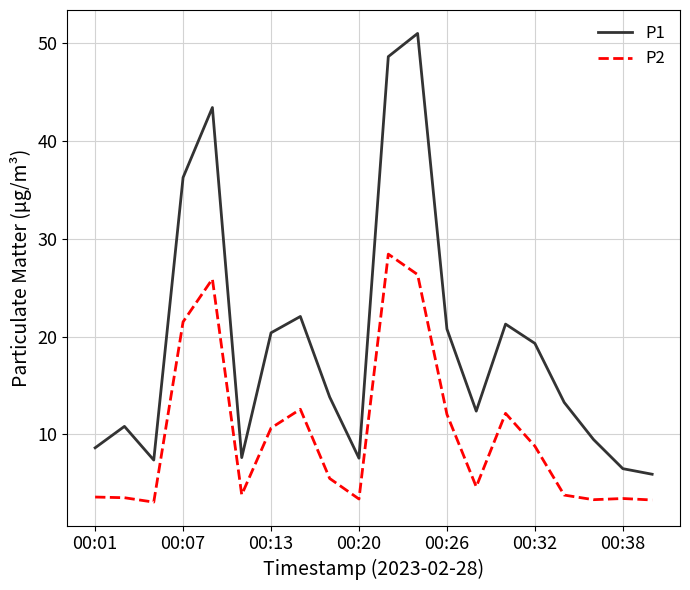

Rank the series by their average value, from highest to lowest.

P1, P2